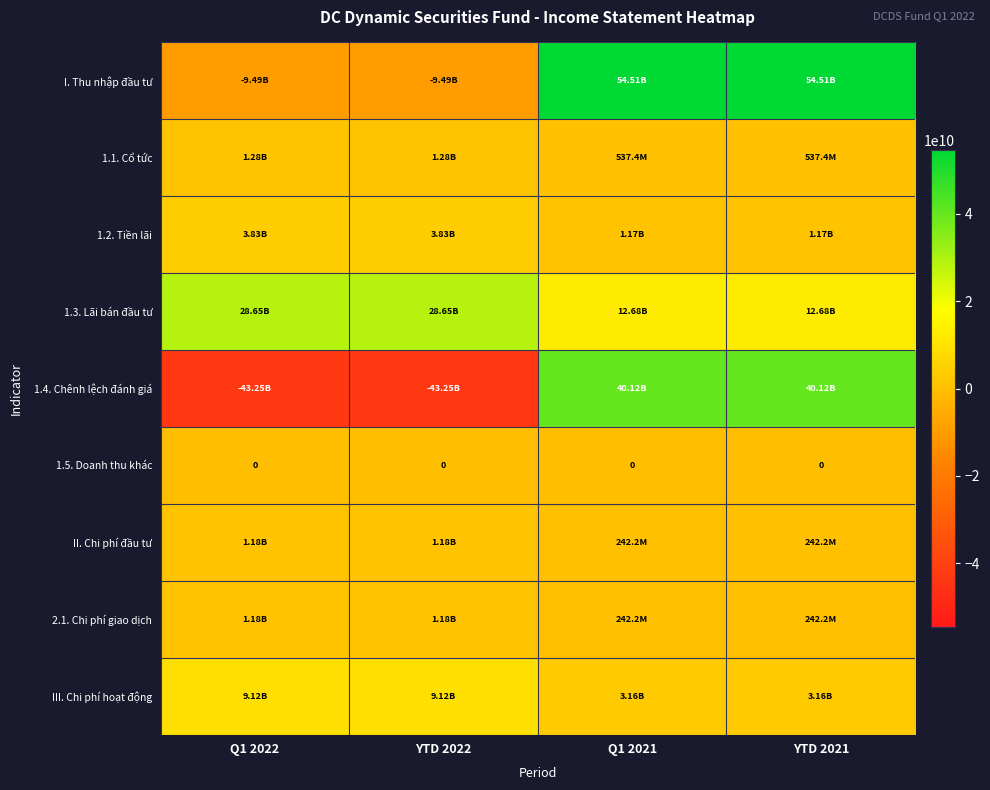

Rank the series at YTD 2022 from lowest to highest value.

1.4. Chênh lệch đánh giá, I. Thu nhập đầu tư, 1.5. Doanh thu khác, II. Chi phí đầu tư, 2.1. Chi phí giao dịch, 1.1. Cổ tức, 1.2. Tiền lãi, III. Chi phí hoạt động, 1.3. Lãi bán đầu tư